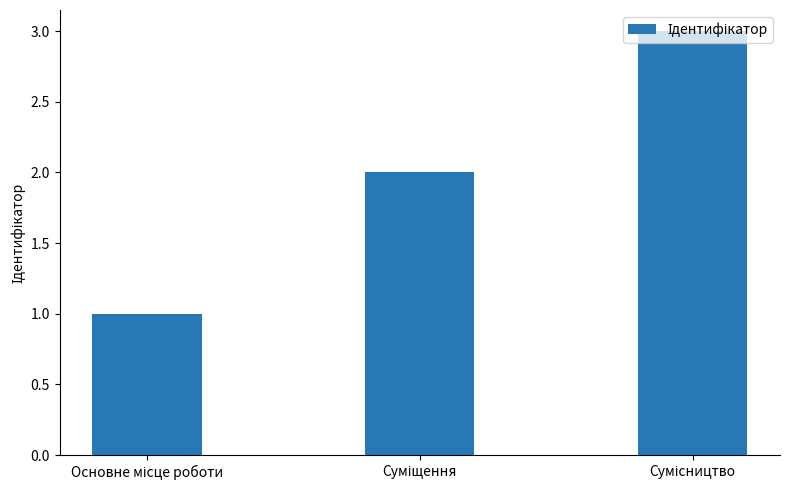

What is the greatest value displayed?

3